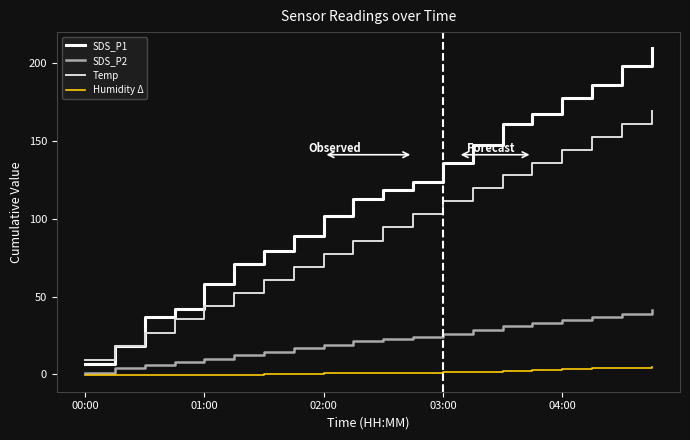

What is the difference between the maximum and minimum values in the Humidity Δ series?

5.4